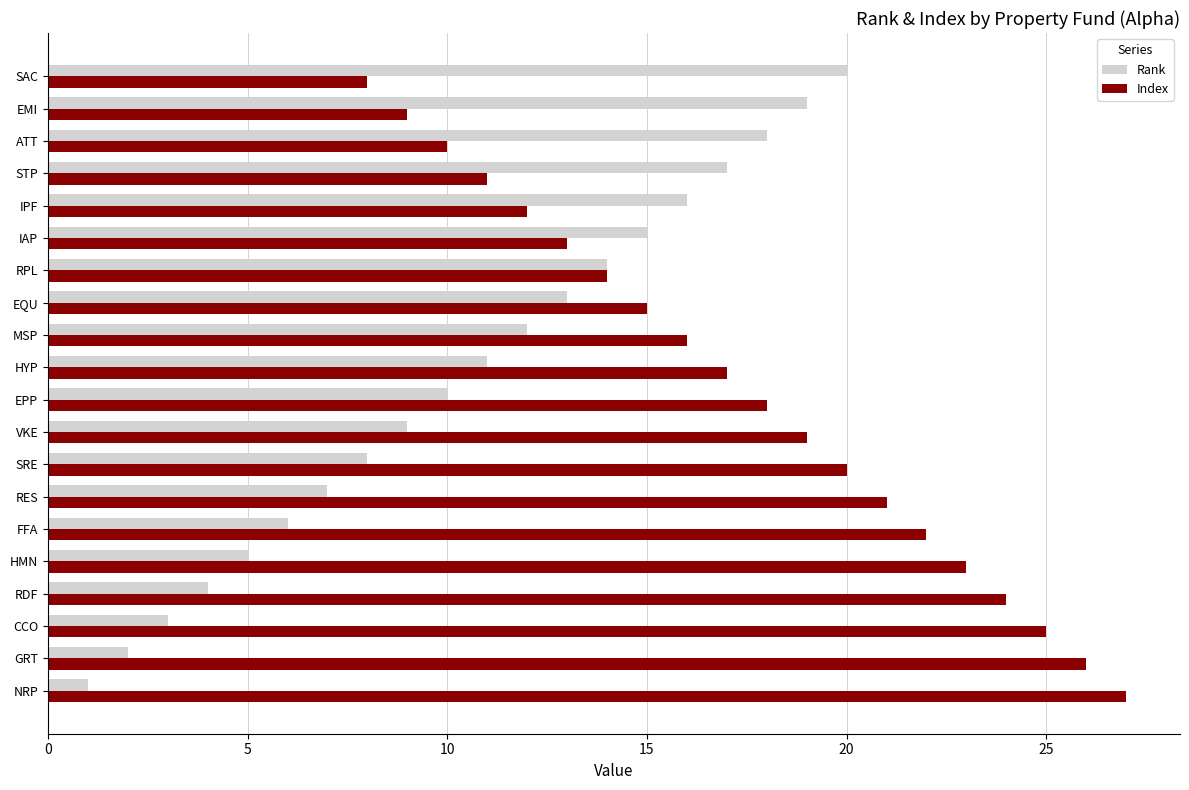

Which category has the lowest value in the Rank series?

NRP